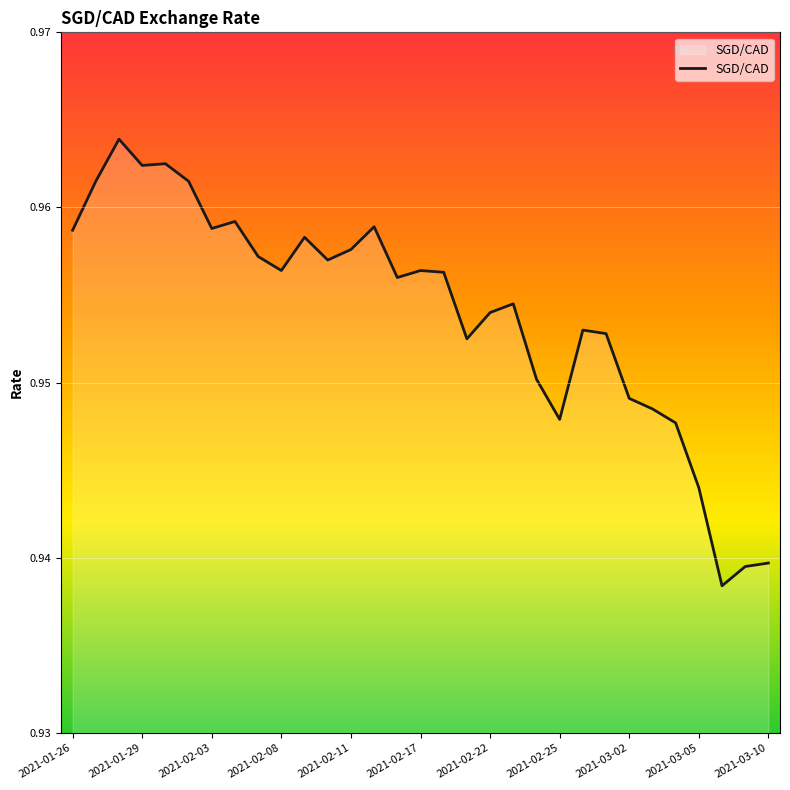

What is the minimum value shown in the chart?

0.9